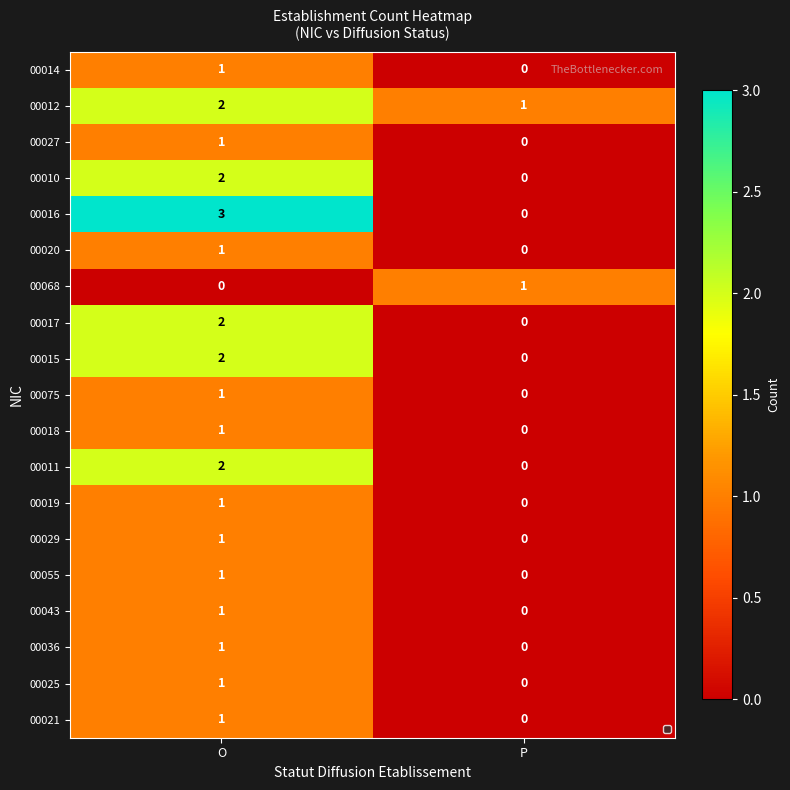

Rank the categories by 00068 value from highest to lowest.

P, O